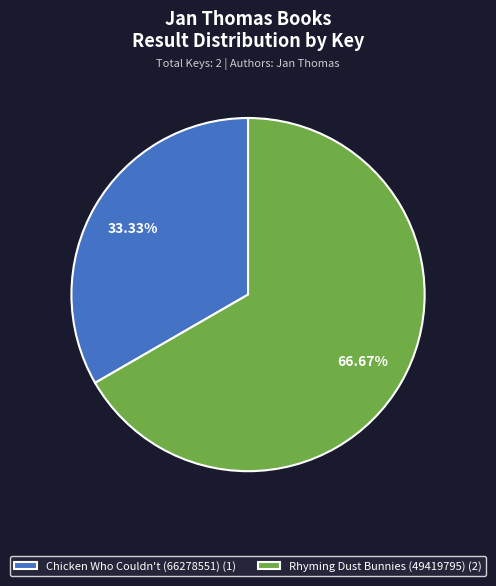

Which has a higher value, Chicken Who Couldn't (66278551) or Rhyming Dust Bunnies (49419795)?

Rhyming Dust Bunnies (49419795)